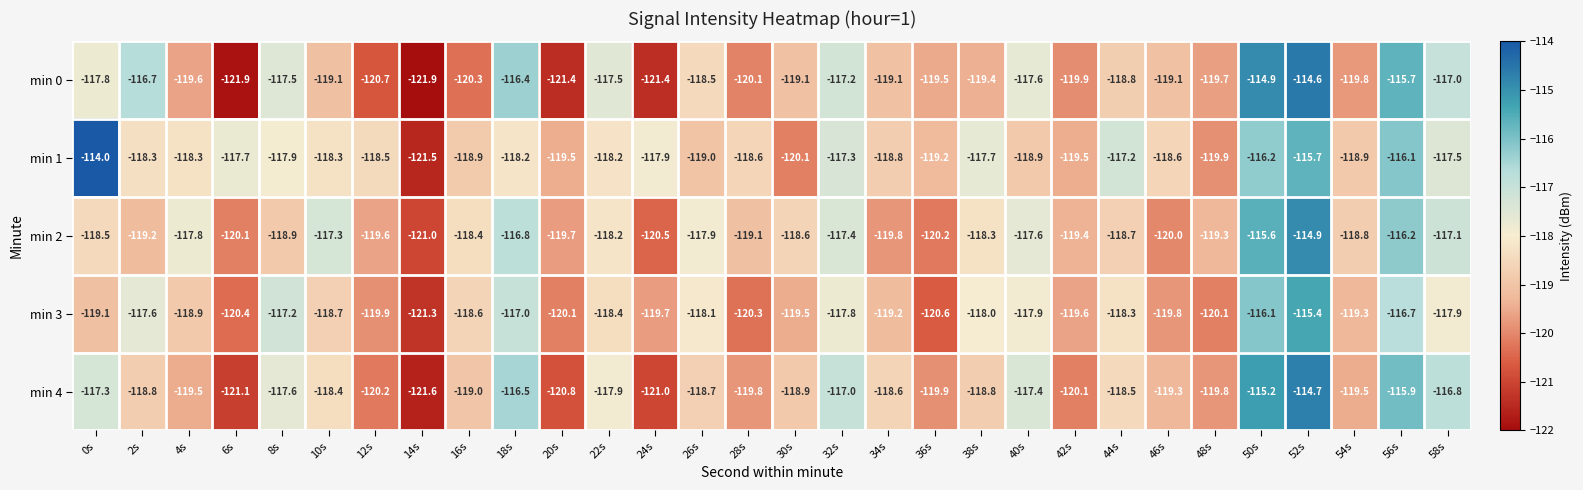

At which label does min 2 first exceed -118?

4s